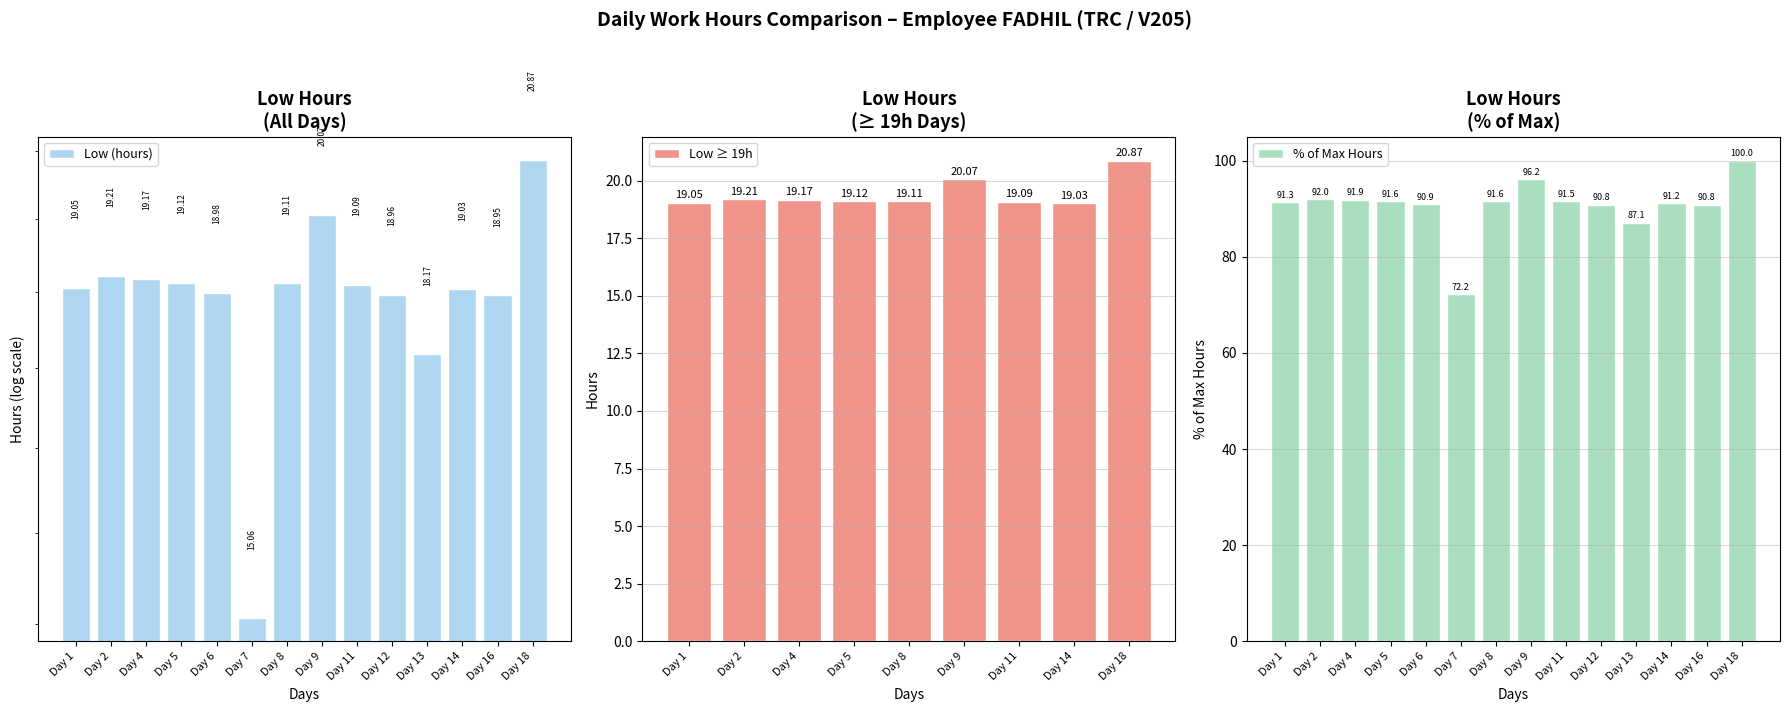

Reading left to right, what are all the values shown in this chart?

Day 1=19.1	Day 2=19.2	Day 4=19.2	Day 5=19.1	Day 6=19.0	Day 7=15.1	Day 8=19.1	Day 9=20.1	Day 11=19.1	Day 12=19.0	Day 13=18.2	Day 14=19.0	Day 16=18.9	Day 18=20.9